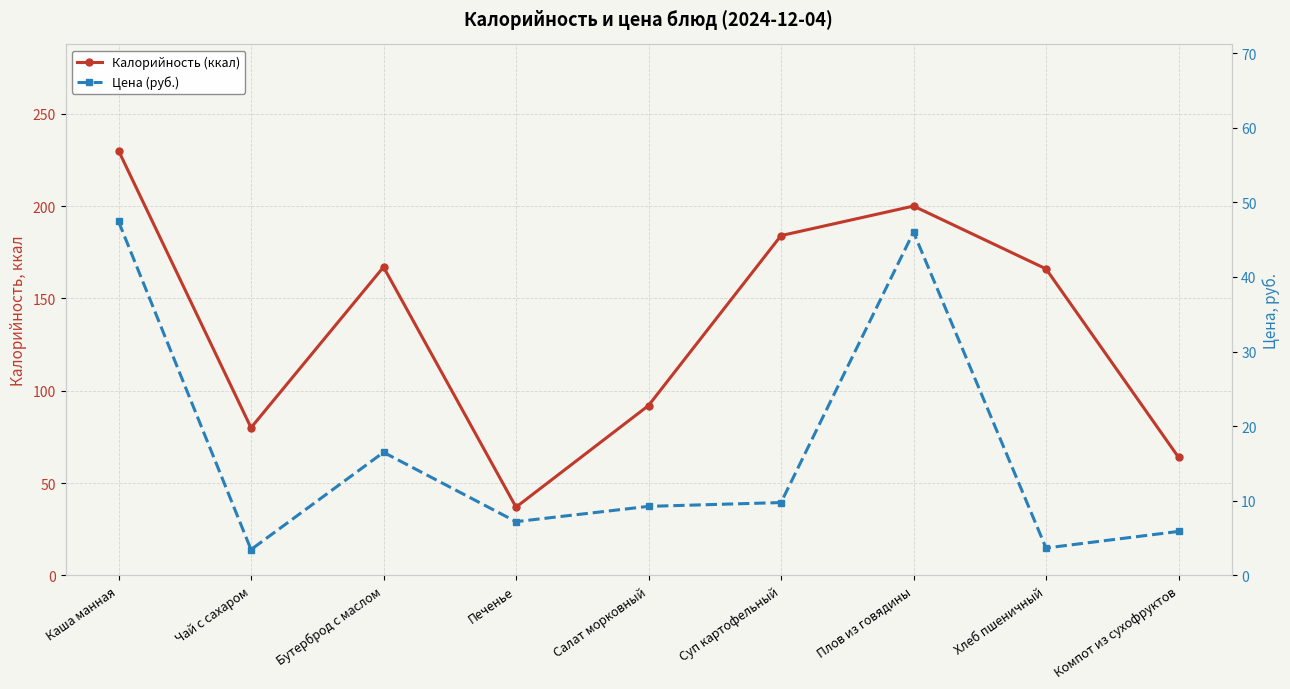

Which series has the largest total across all categories?

Калорийность (ккал)